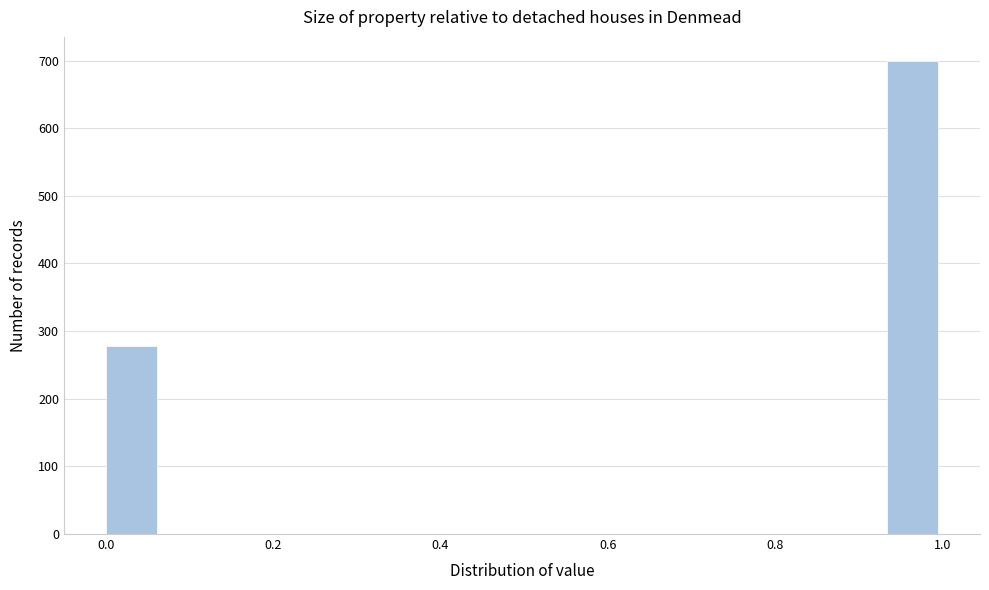

Around what value on the x-axis is the tallest bar? Give the approximate position of its centre, as read against the axis.

0.96